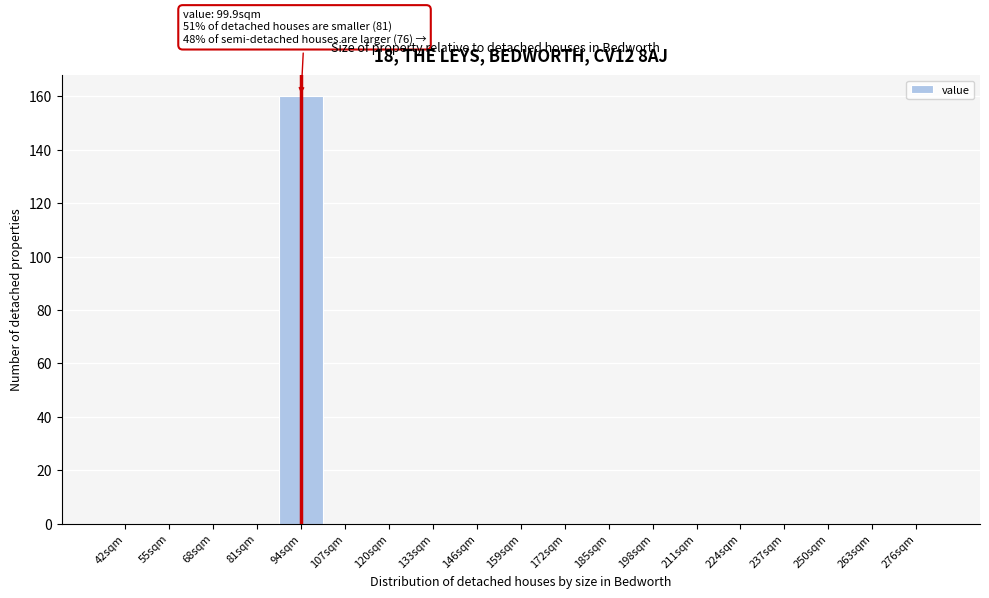

Reading right to left, list all the values displayed in this chart.

276sqm=0	263sqm=0	250sqm=0	237sqm=0	224sqm=0	211sqm=0	198sqm=0	185sqm=0	172sqm=0	159sqm=0	146sqm=0	133sqm=0	120sqm=0	107sqm=0	94sqm=160	81sqm=0	68sqm=0	55sqm=0	42sqm=0